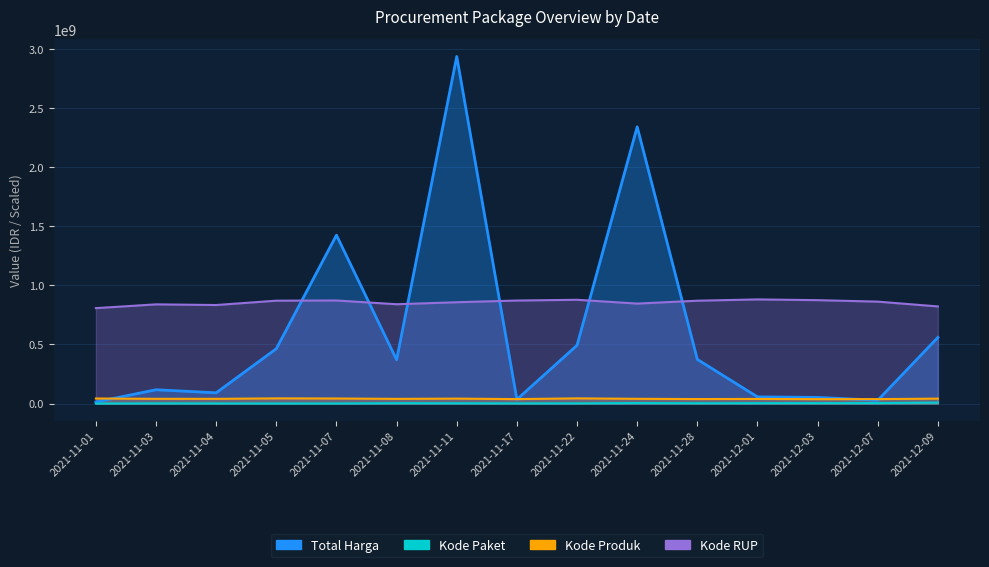

True or false: Kode Produk has more than 2 points higher than both neighbors.

True